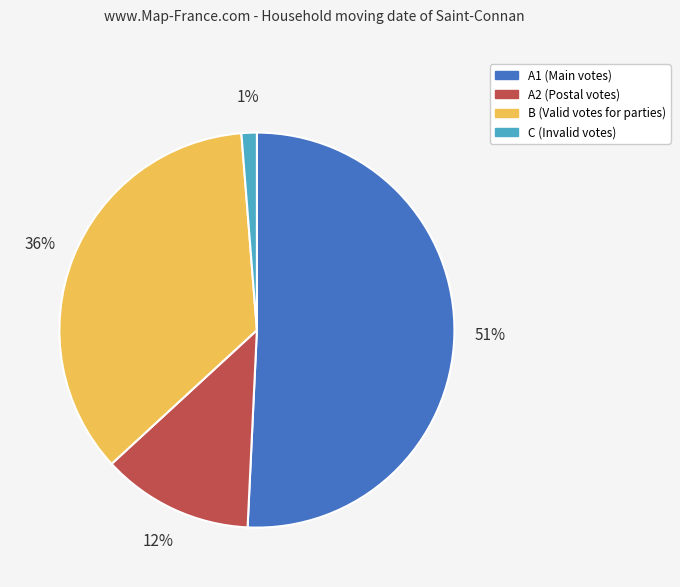

Is the sum of B (Valid votes for parties) and C (Invalid votes) greater than half?

No